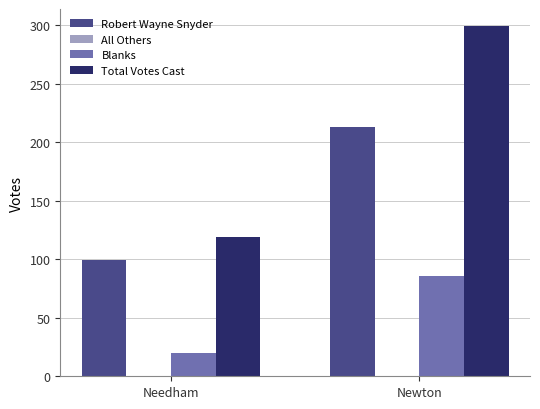

Is the value of Total Votes Cast at Needham greater than the value of Blanks at Needham?

Yes